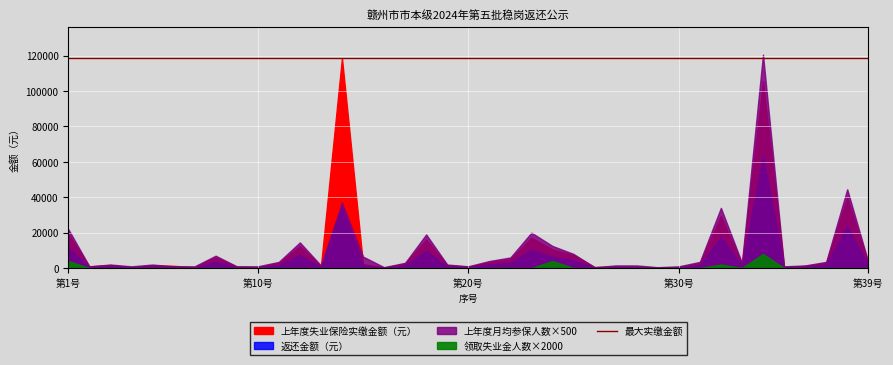

Which series has the largest total across all categories?

上年度失业保险实缴金额（元）